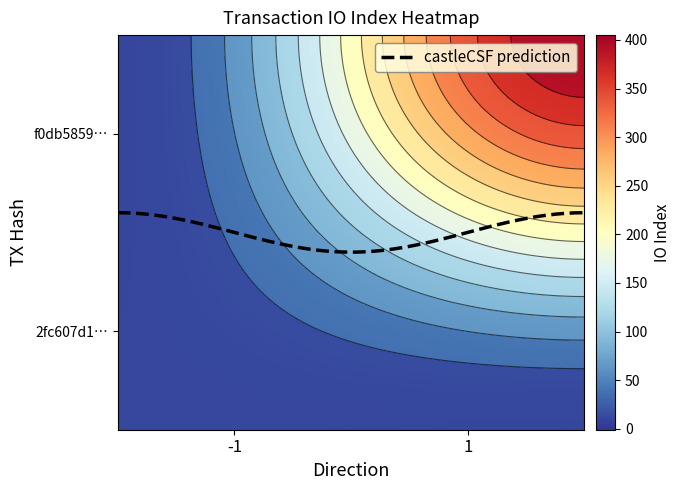

Rank the series by their average value, from lowest to highest.

2fc607d1bda04967b9deac63f42192dcd47a302, f0db58597eeee75b8e2e68c18289b8f48058303